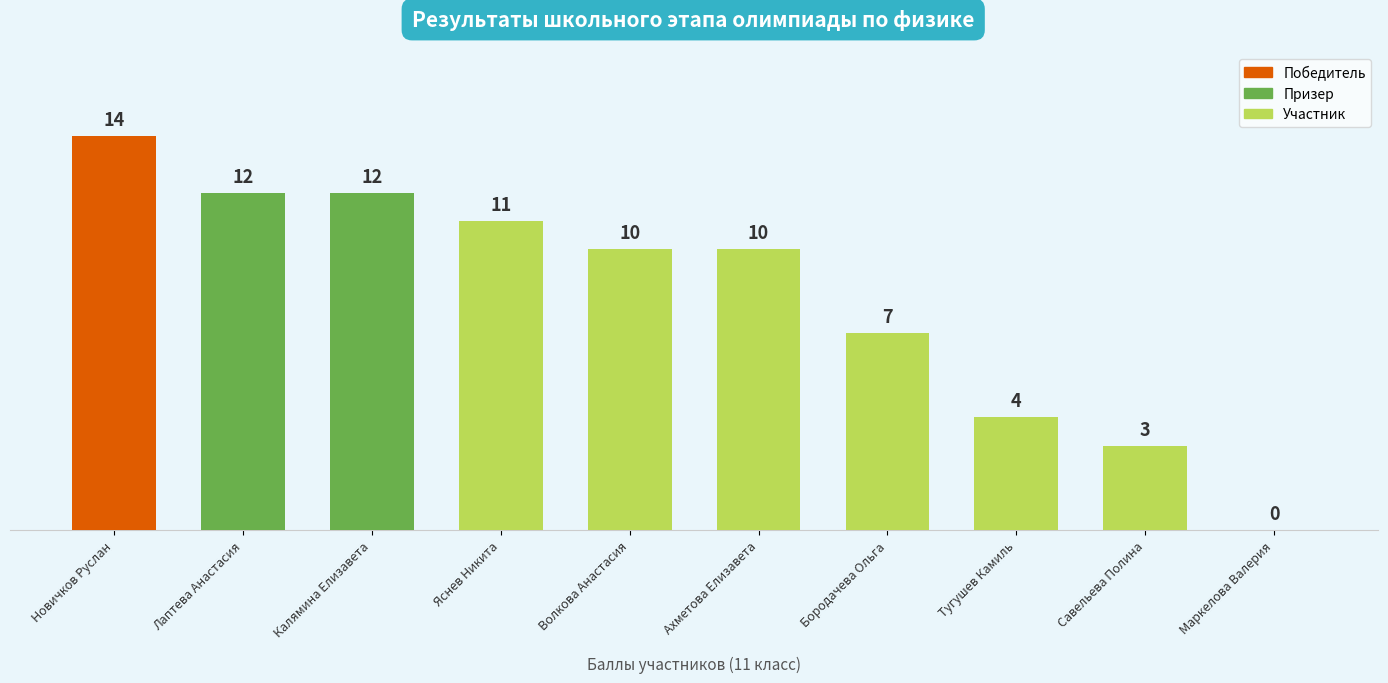

The chart shows a value of 4 at Тугушев Камиль. True or false?

True